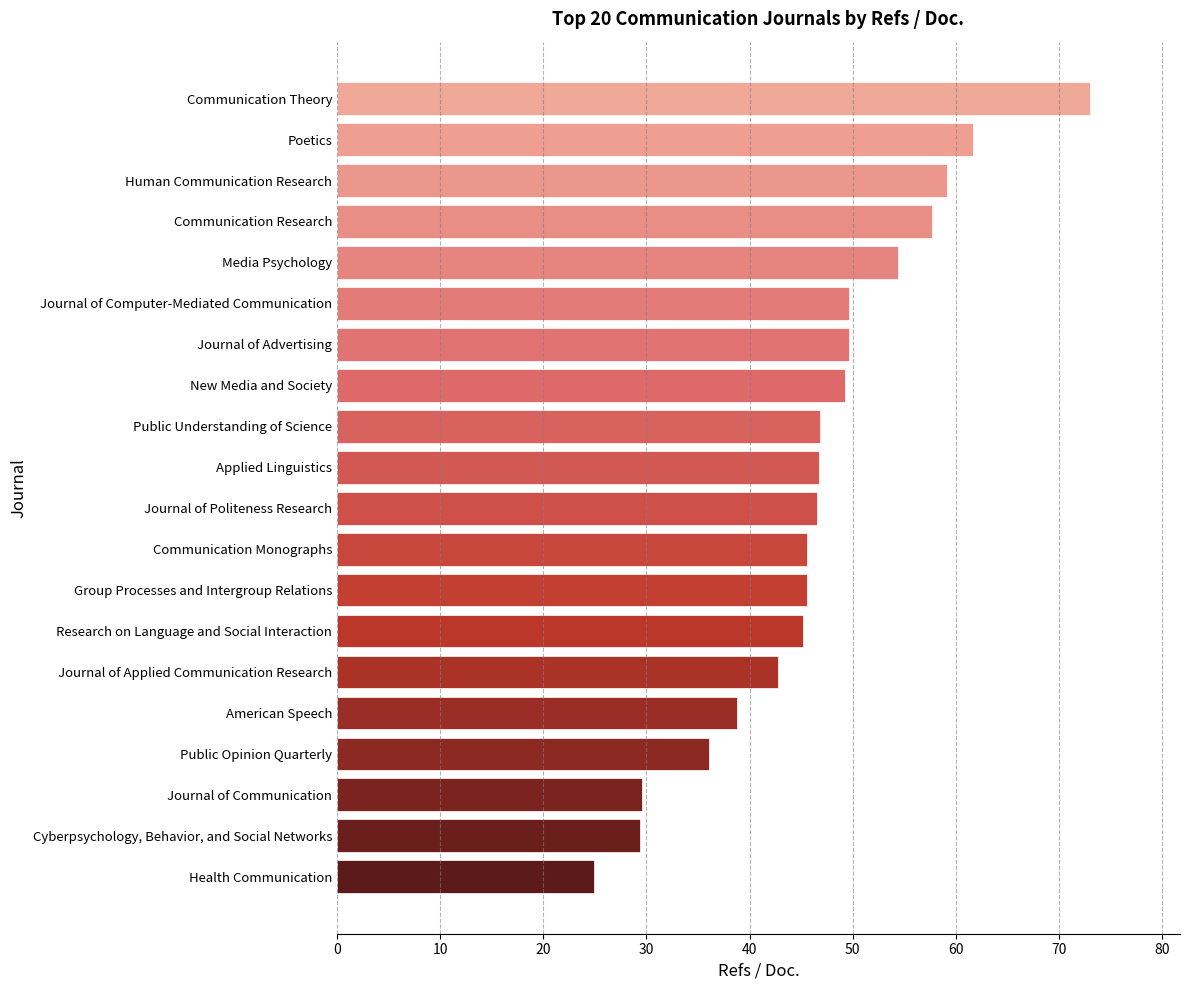

What is the change in value from Public Opinion Quarterly to Journal of Politeness Research?

+10.5